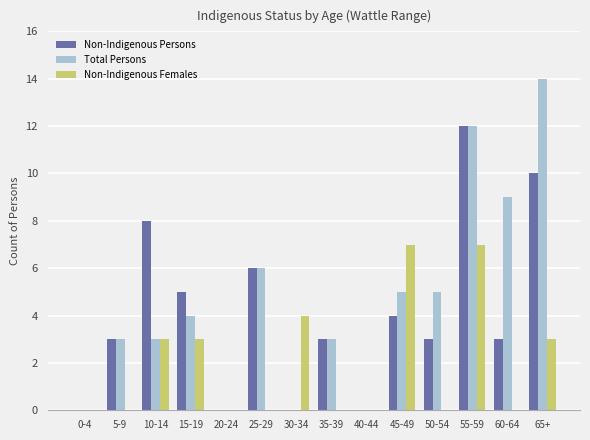

Count the Non-Indigenous Females values in the range 0 to 3.

11